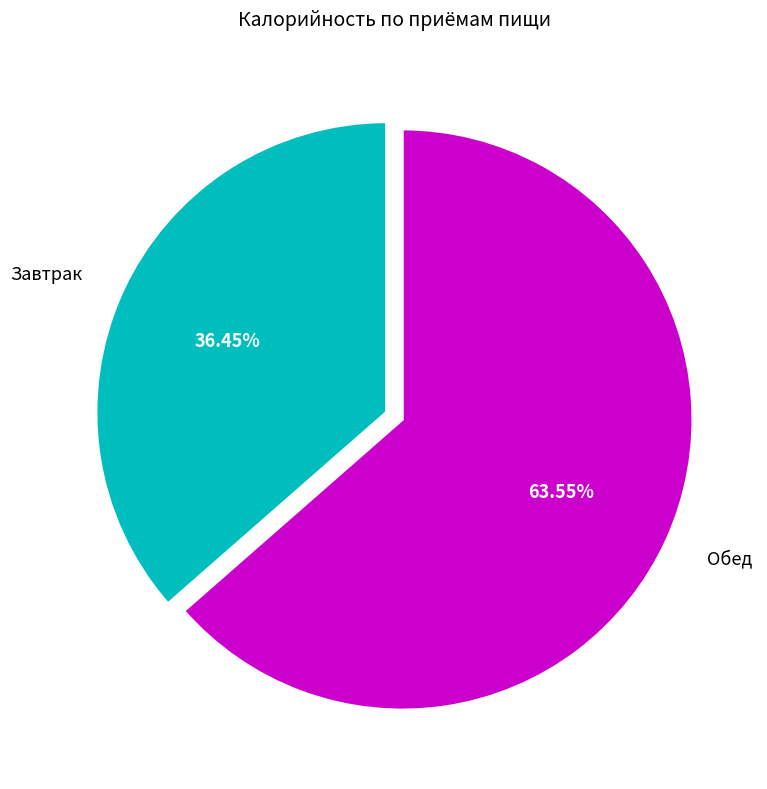

How many slices are in this pie chart?

2